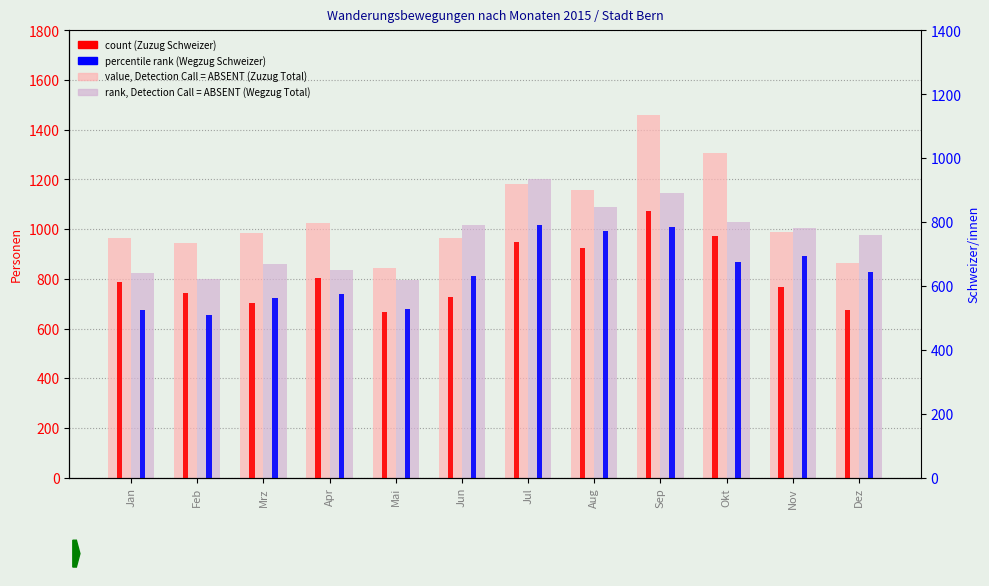

Between Jan and Jul, which is larger?

Jul